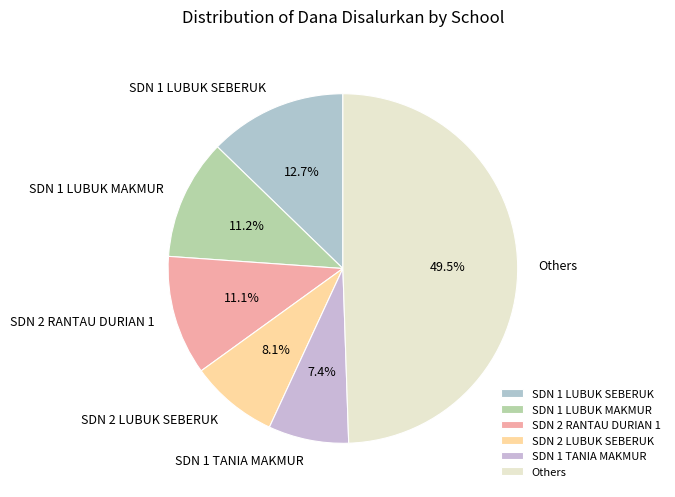

What is the largest slice in the pie chart?

Others